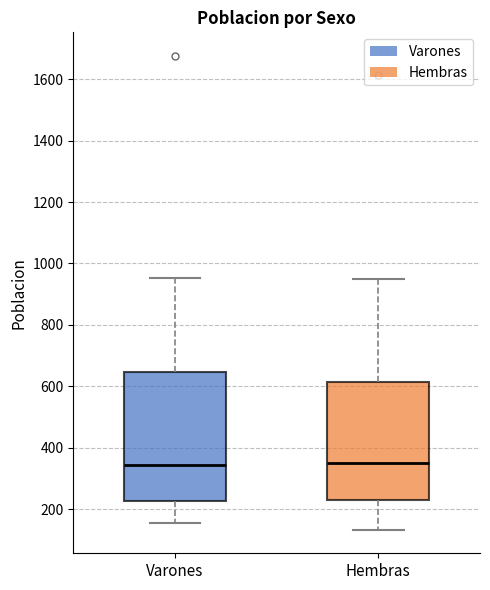

Reading left to right, read every box against the y-axis: the position of its median line, the range the box covers, and the ends of its whiskers. The values are not printed on the chart, so give them approximately, as read against the axis.

Varones: median 340, box 220 to 640, whiskers 160 to 960
Hembras: median 340, box 220 to 620, whiskers 140 to 960